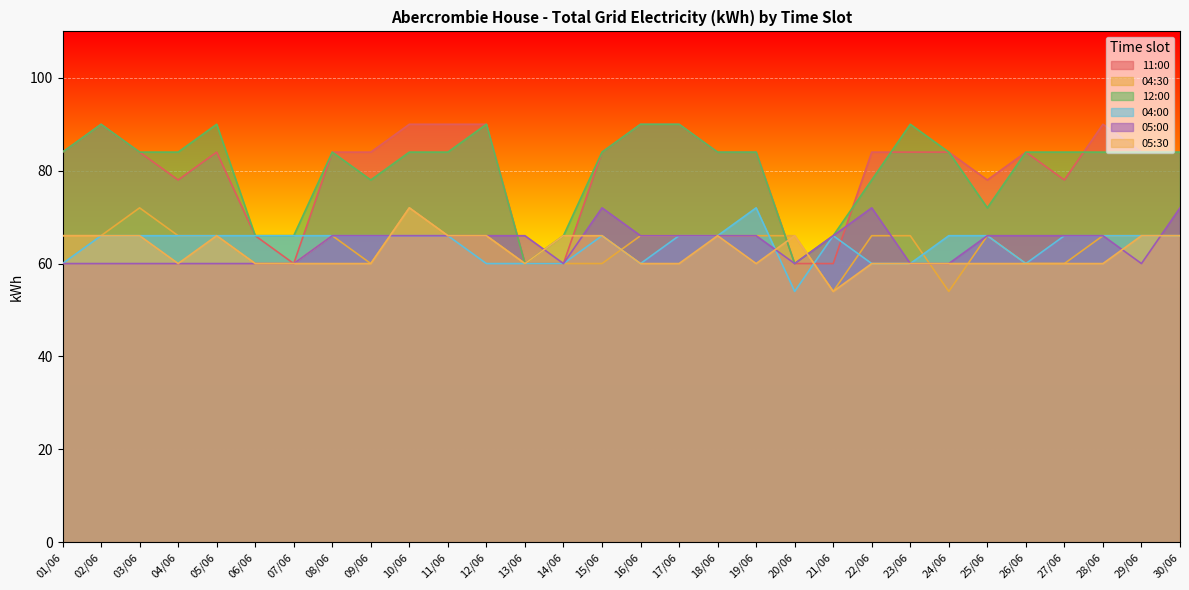

What is the label of the 16th point from the right?

15/06